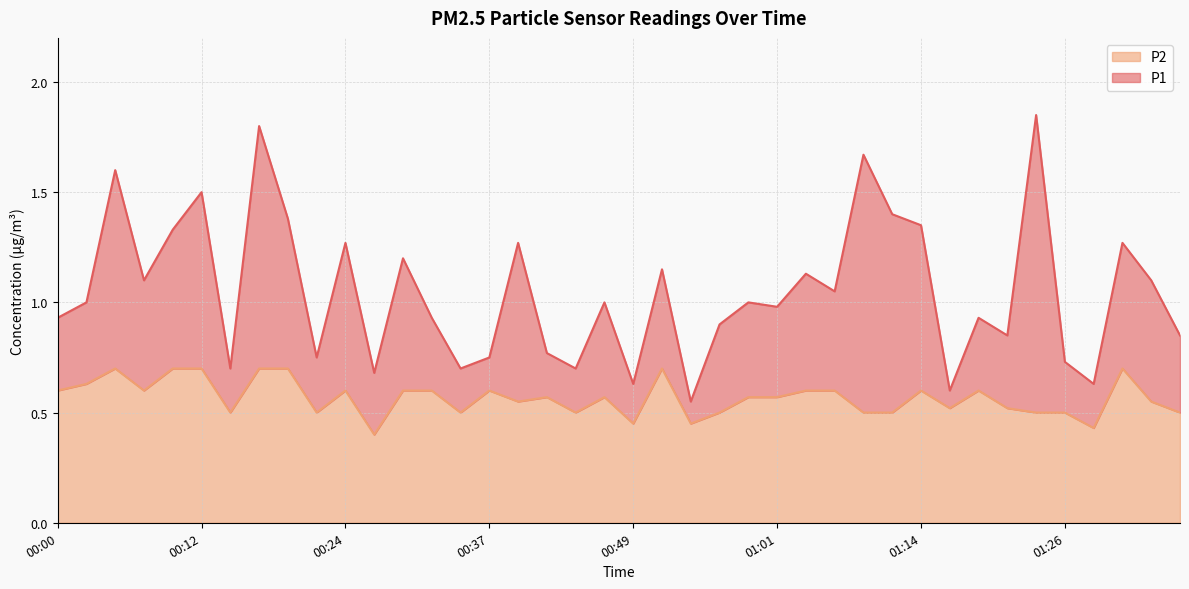

Reading right to left, what are all the values shown in this chart?

P1: 0.8	1.1	1.3	0.6	0.7	1.9	0.8	0.9	0.6	1.4	1.4	1.7	1.1	1.1	1.0	1.0	0.9	0.6	1.1	0.6	1.0	0.7	0.8	1.3	0.8	0.7	0.9	1.2	0.7	1.3	0.8	1.4	1.8	0.7	1.5	1.3	1.1	1.6	1.0	0.9
P2: 0.5	0.6	0.7	0.4	0.5	0.5	0.5	0.6	0.5	0.6	0.5	0.5	0.6	0.6	0.6	0.6	0.5	0.5	0.7	0.5	0.6	0.5	0.6	0.6	0.6	0.5	0.6	0.6	0.4	0.6	0.5	0.7	0.7	0.5	0.7	0.7	0.6	0.7	0.6	0.6